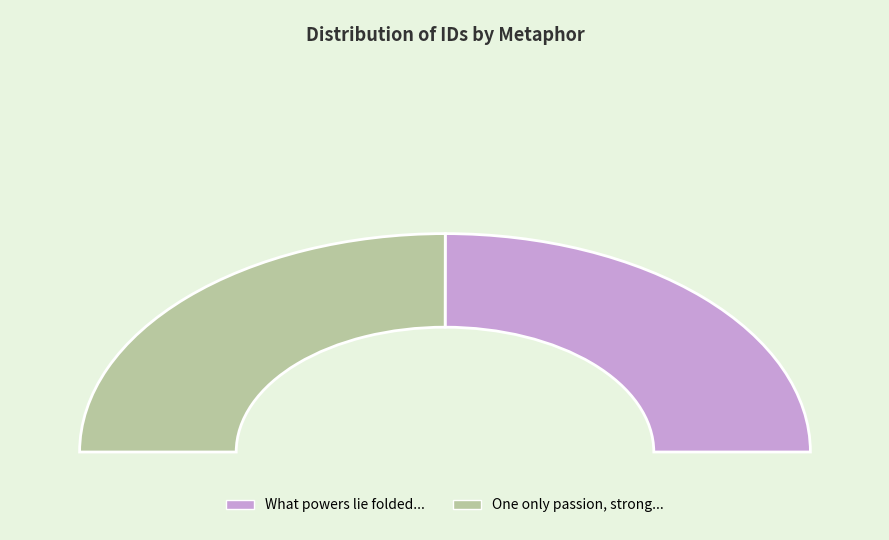

What percentage is the One only passion, strong and unconfined slice, to the nearest percent?

50%